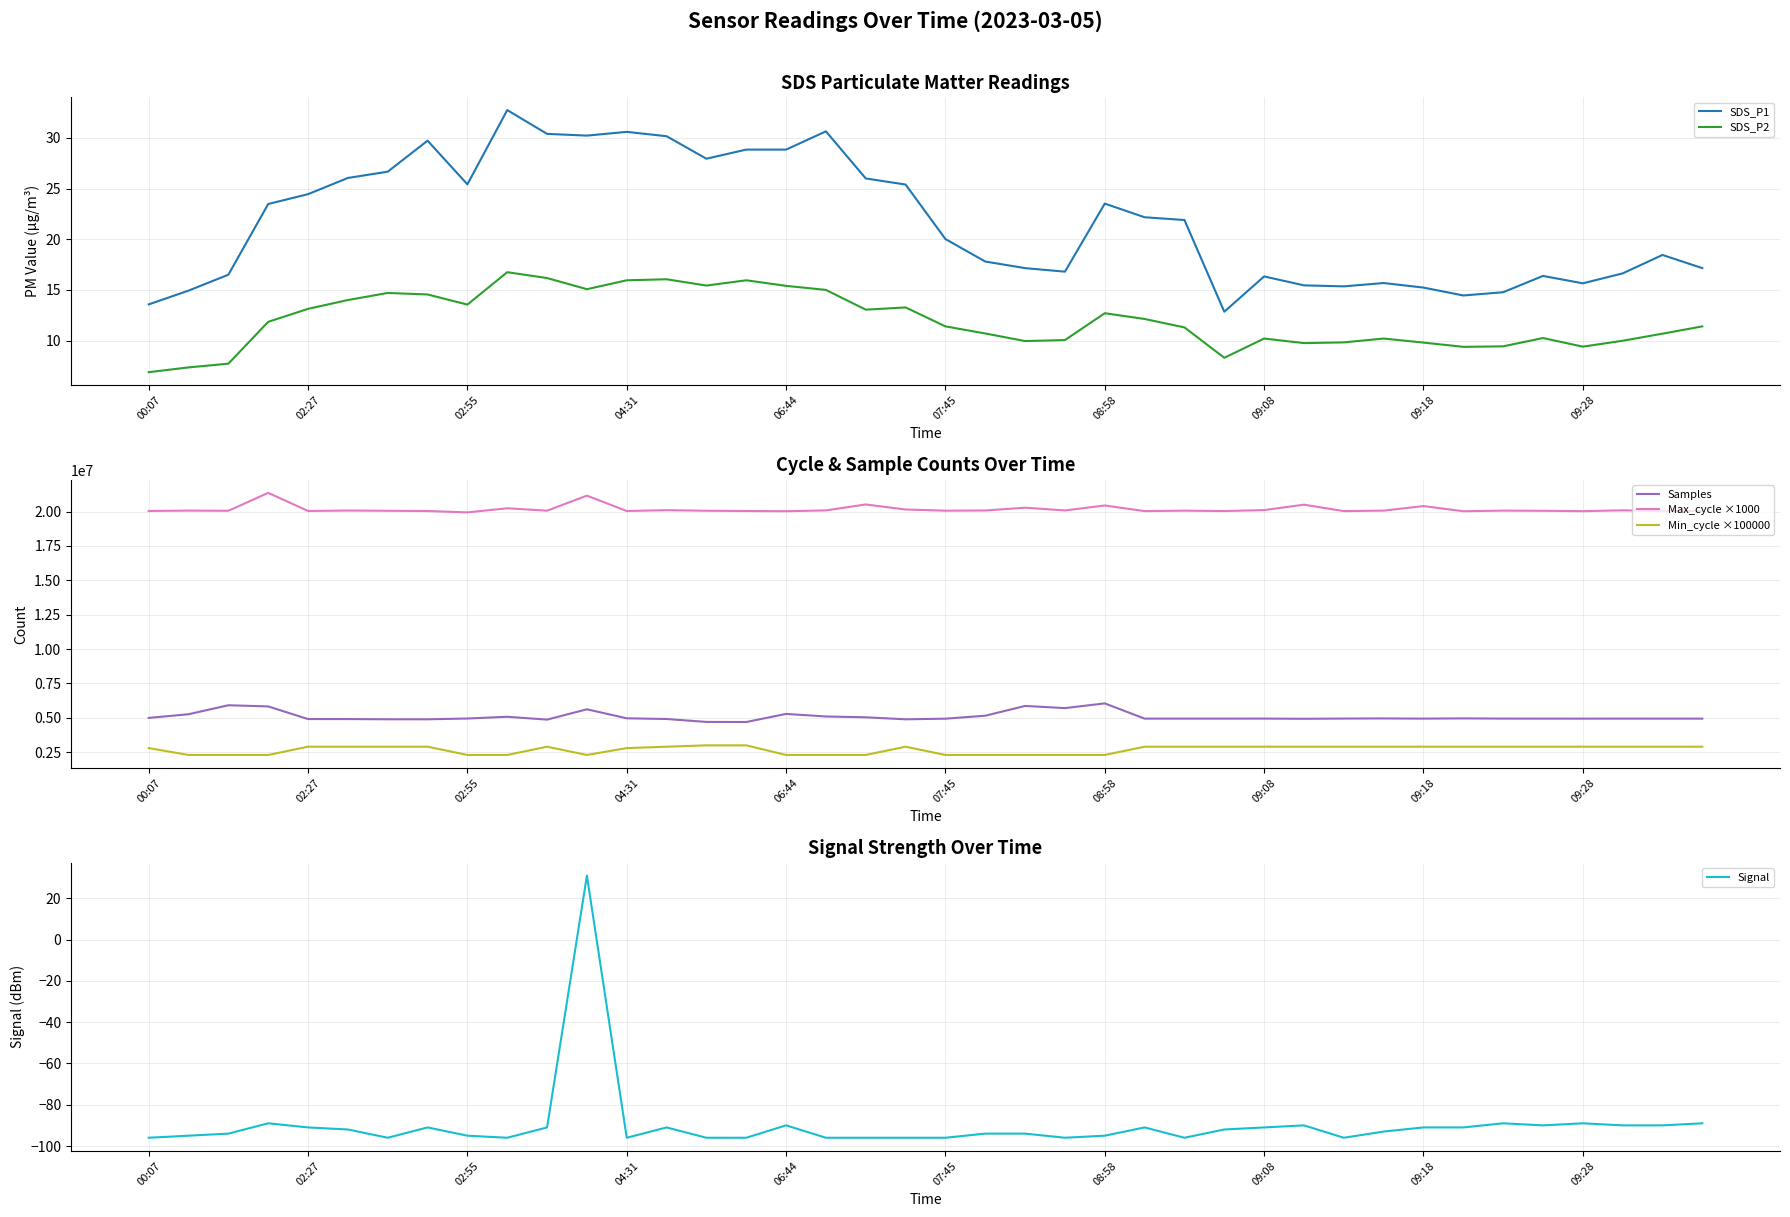

What is the smallest value displayed?

-96.0